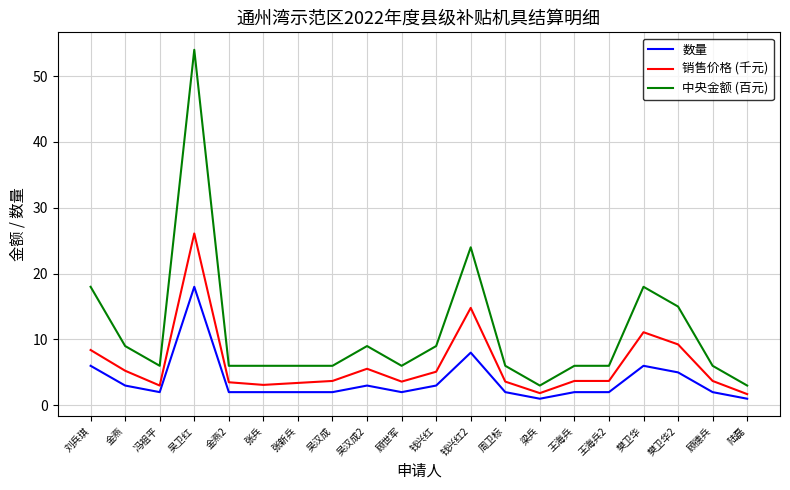

True or false: 数量 and 中央金额 (百元) cross at least once.

False